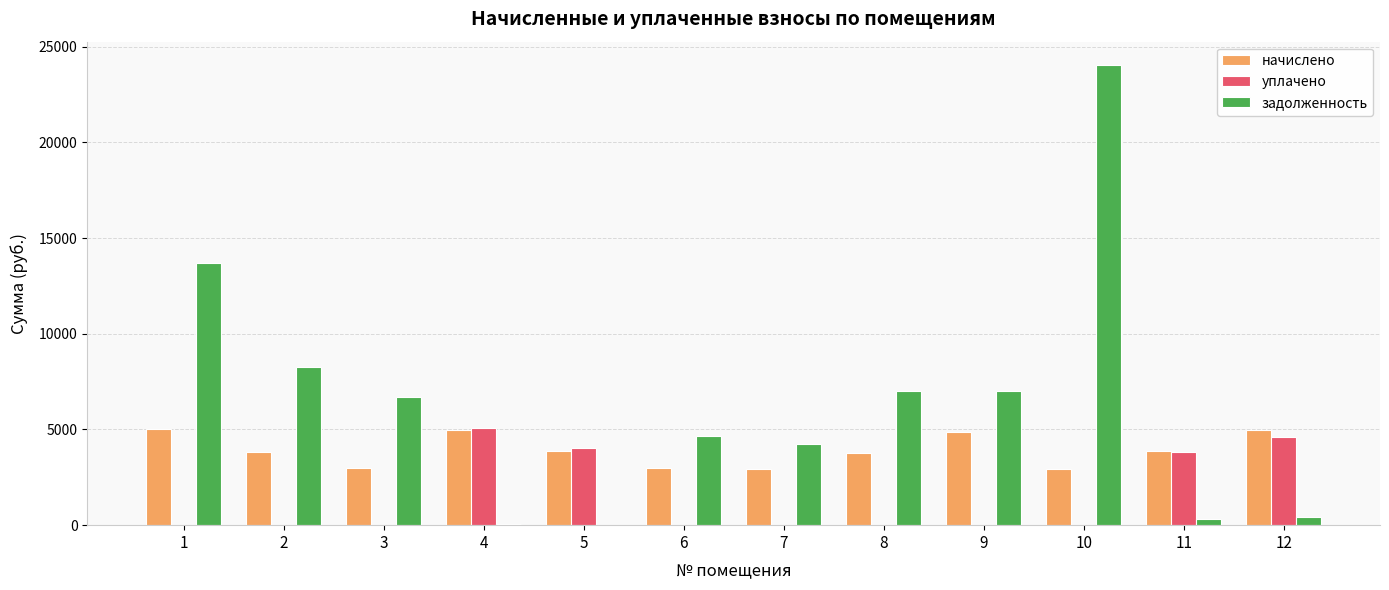

How many categories are shown in the chart?

12